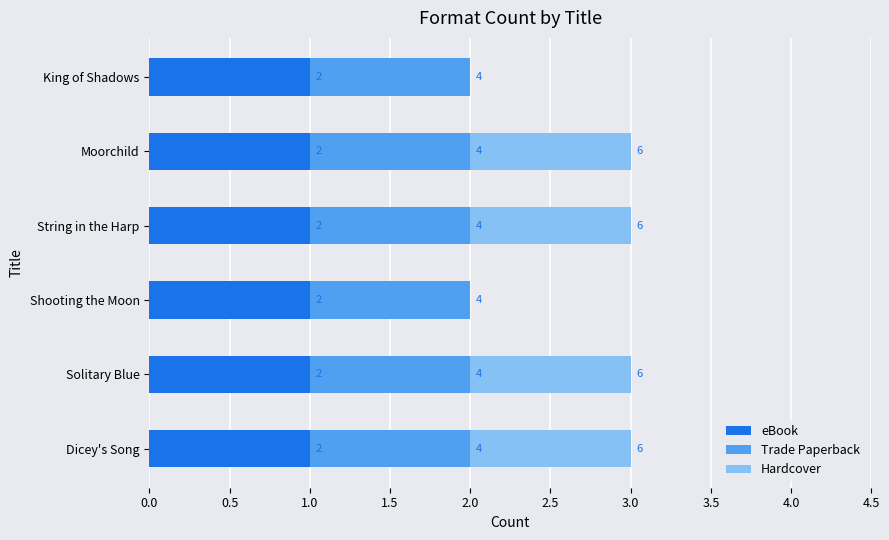

What position from the left is 1.5?

4